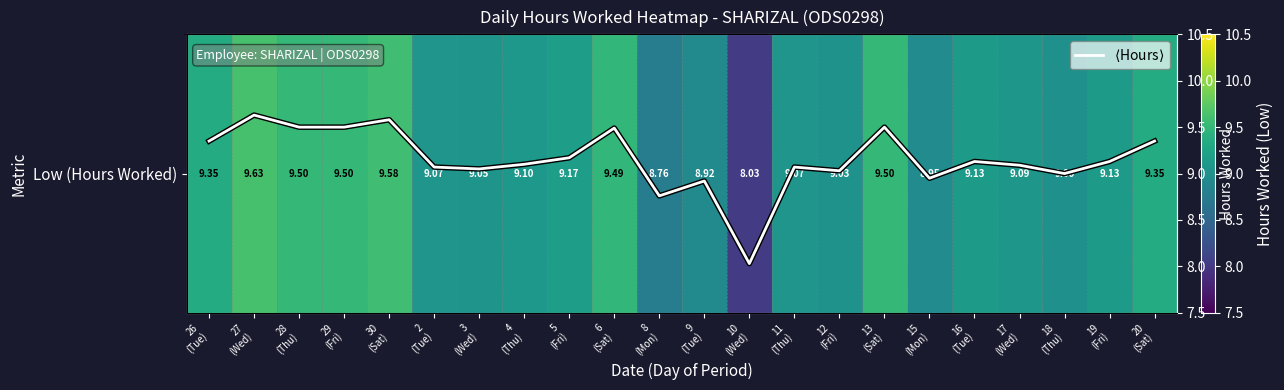

At which category does the chart reach its peak across all series?

27
(Wed)